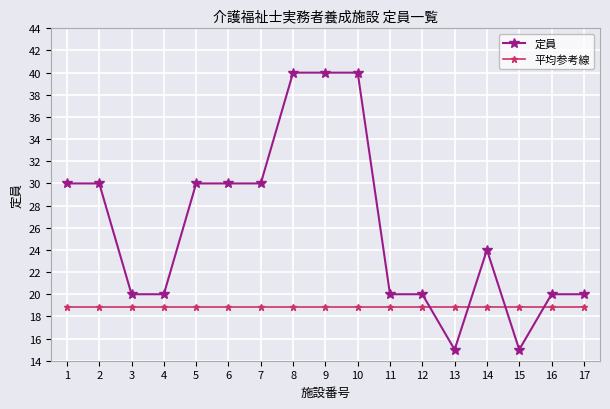

Between which two adjacent categories do 定員 and 平均参考線 first intersect?

12 and 13